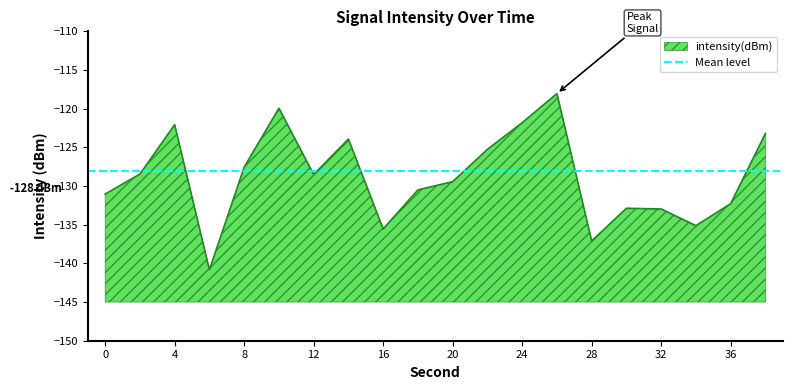

What is the value of the 4th point from the left?

-140.8